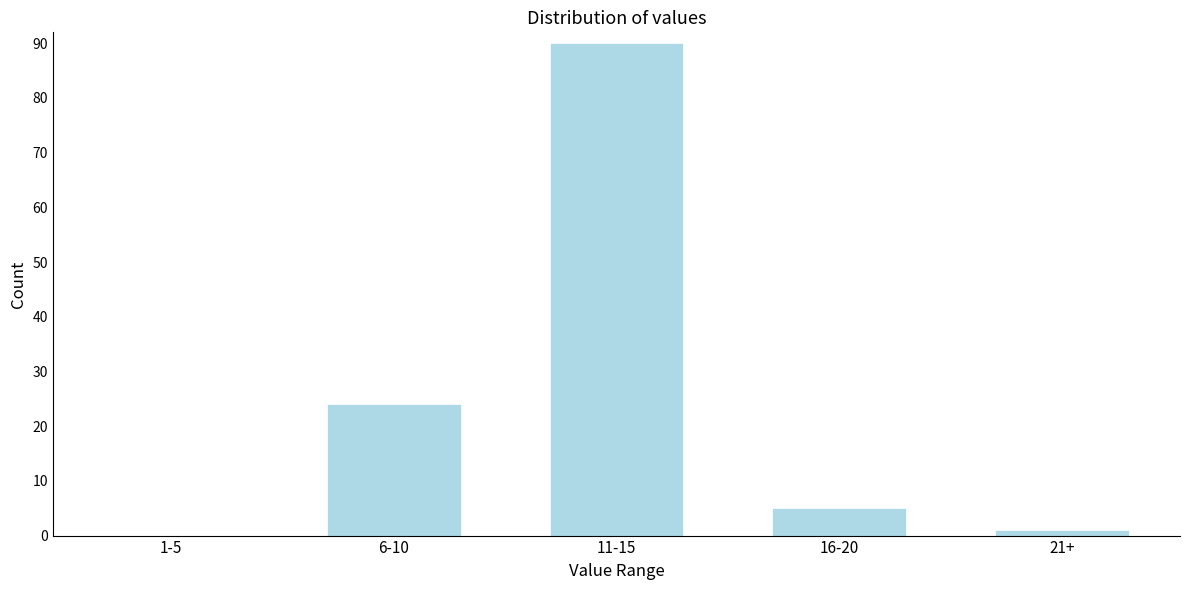

Reading left to right, extract all data points from this chart.

1-5=0	6-10=24	11-15=90	16-20=5	21+=1